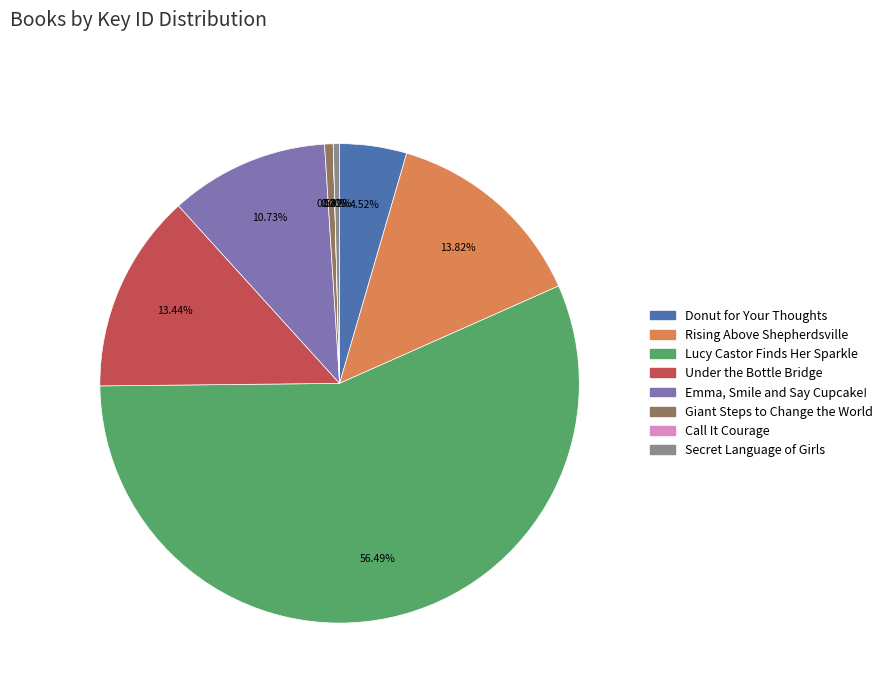

What is the largest slice in the pie chart?

Lucy Castor Finds Her Sparkle